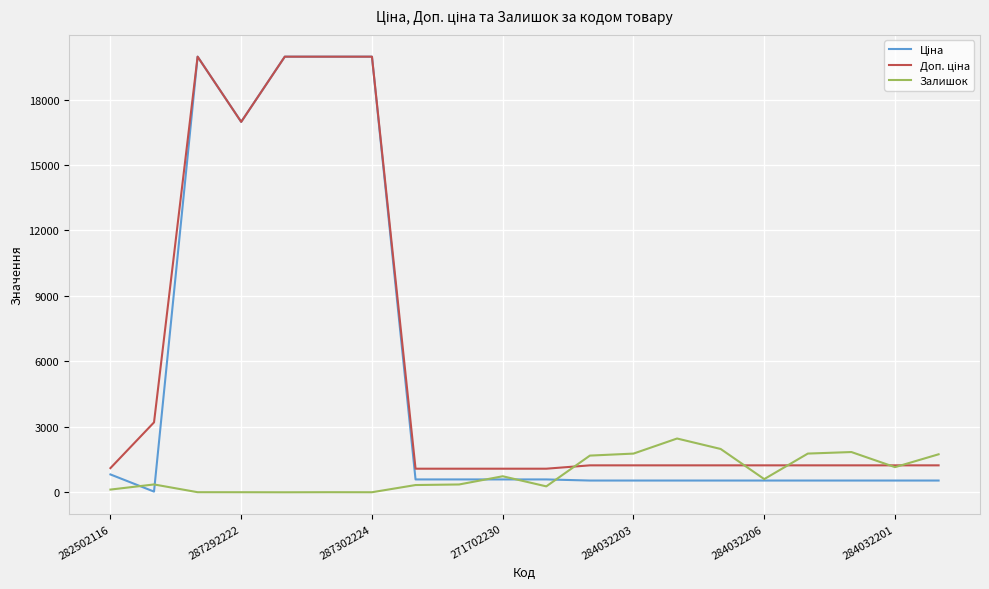

What is the maximum value for Залишок?

2465.0